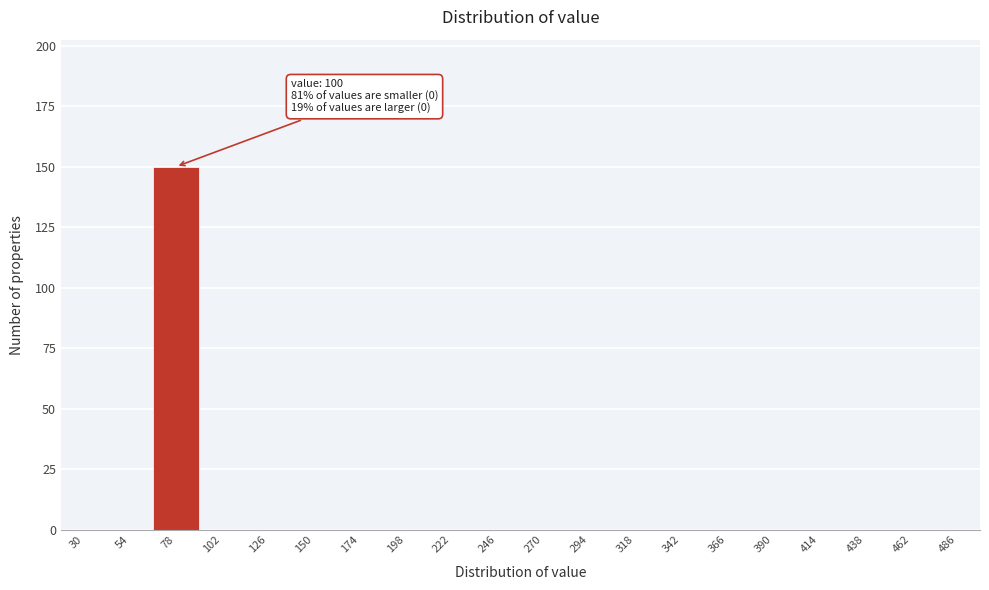

Reading left to right, list all the values displayed in this chart.

30=0	54=0	78=150	102=0	126=0	150=0	174=0	198=0	222=0	246=0	270=0	294=0	318=0	342=0	366=0	390=0	414=0	438=0	462=0	486=0